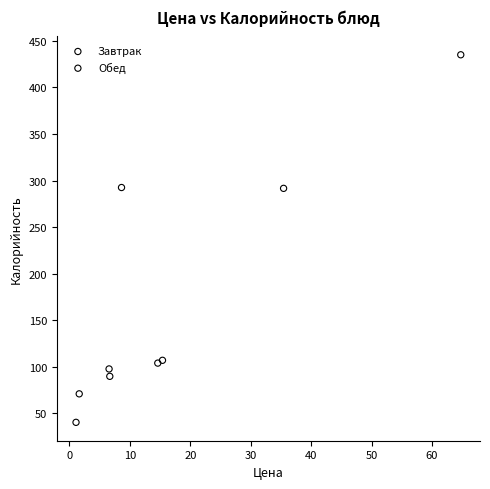

Which series contains the lowest Y value?

Обед